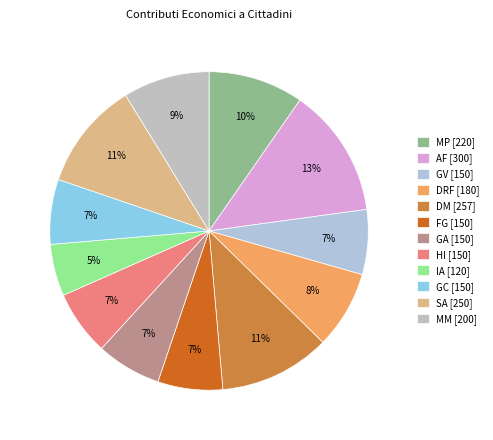

The GC slice represents 7% of the pie. True or false?

True